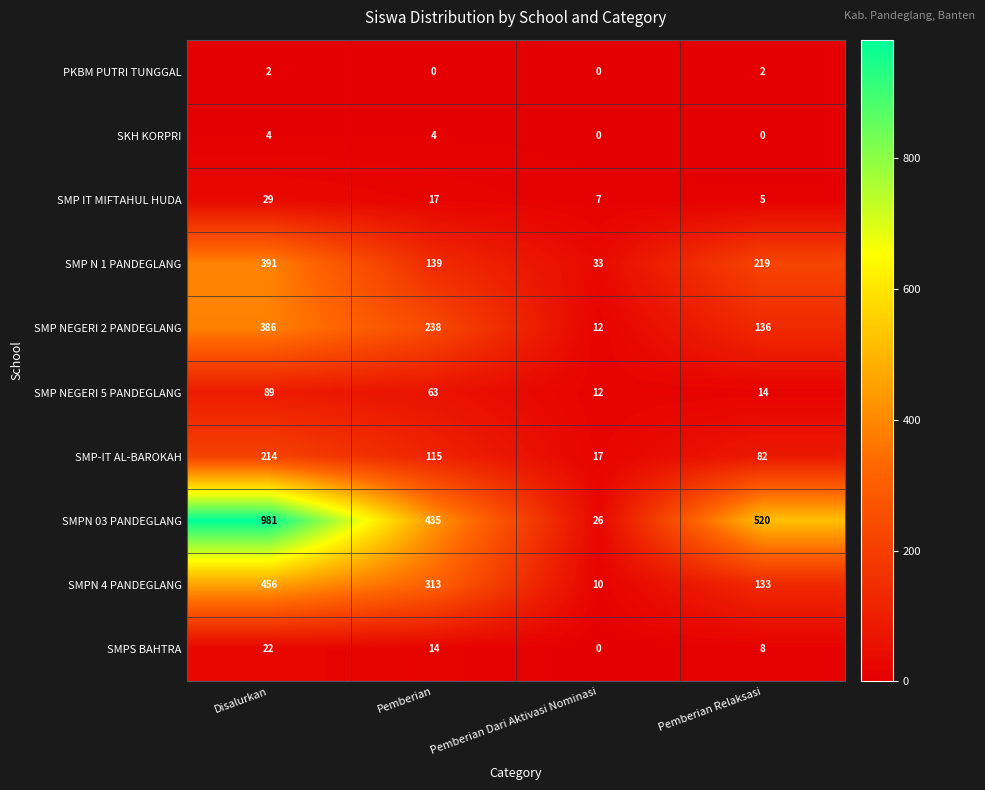

Between Disalurkan and Pemberian Dari Aktivasi Nominasi, which series saw the biggest shift?

SMPN 03 PANDEGLANG